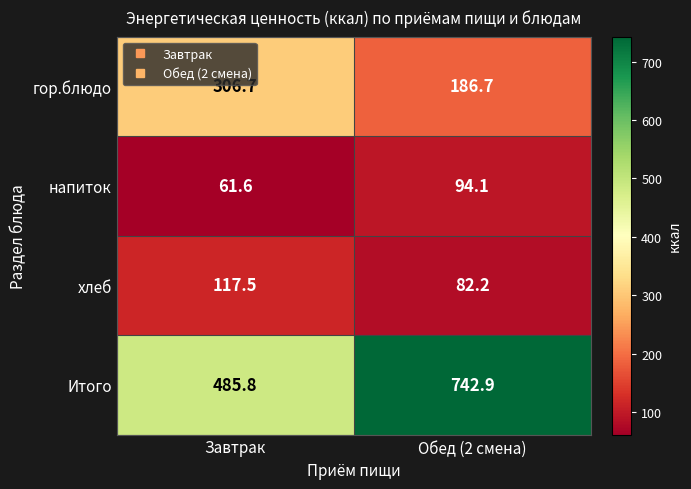

Which series has the largest total across all categories?

Итого